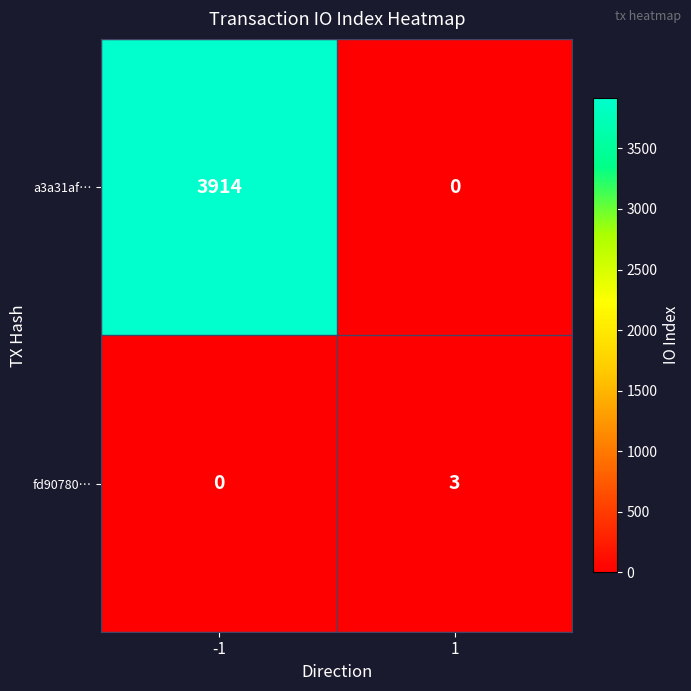

The value of a3a31af… at 1 is 2629. True or false?

False